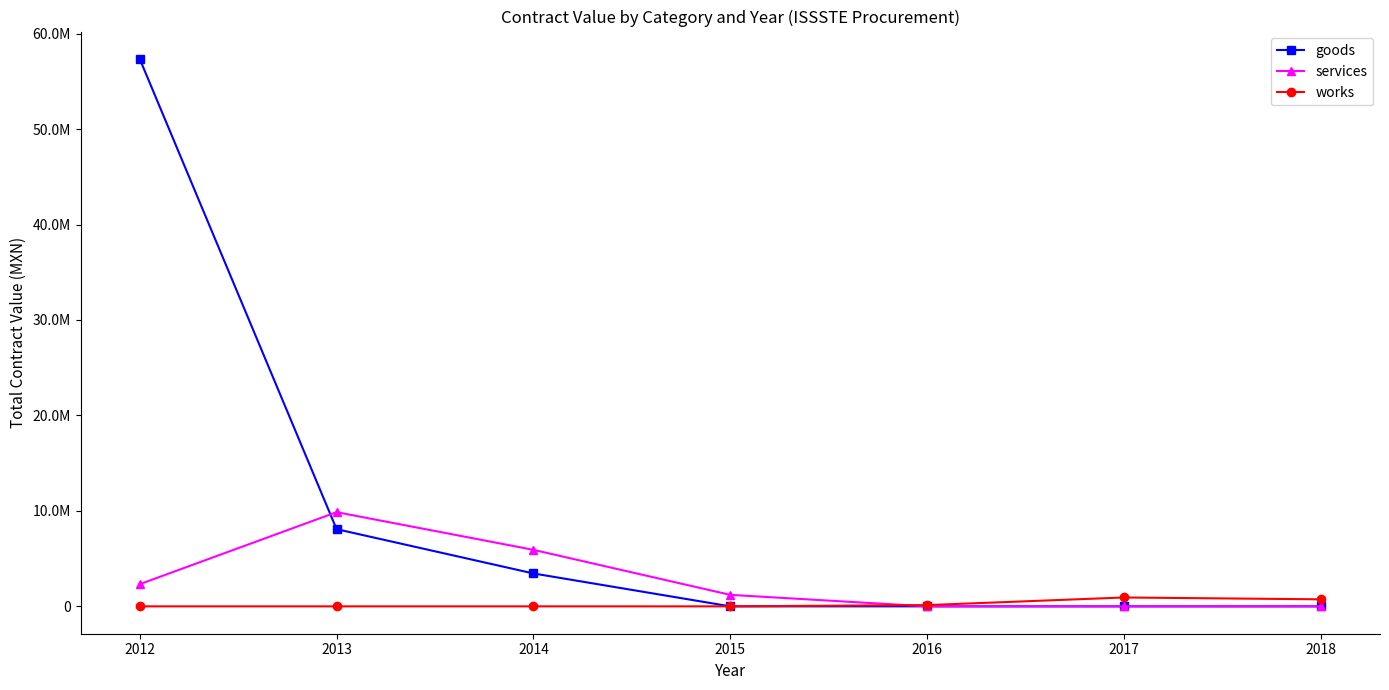

What is the difference between the maximum and second lowest values in the services series?

9868495.1